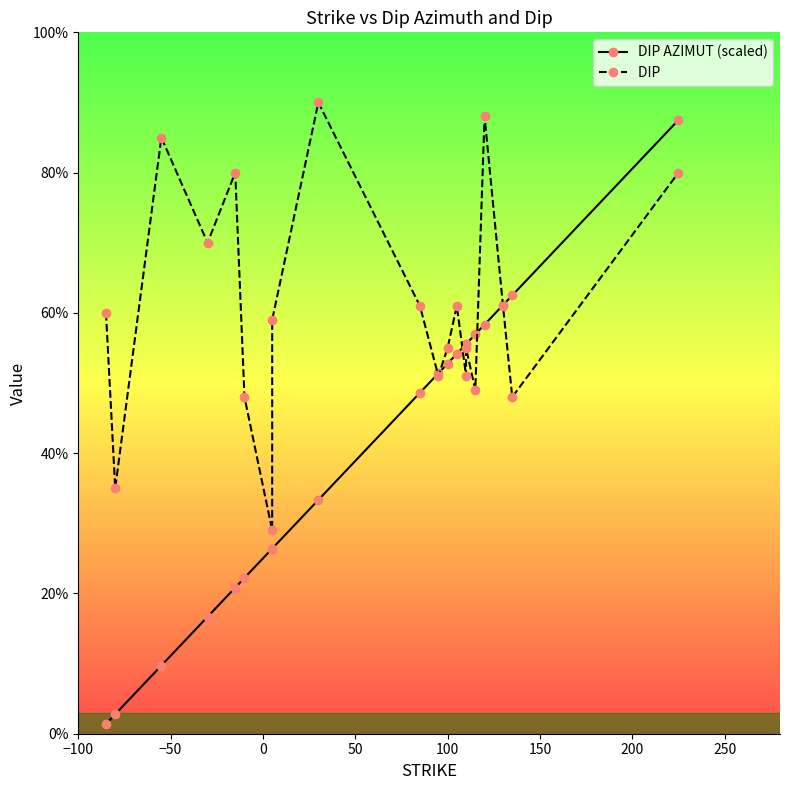

What is the highest value of the DIP AZIMUT (scaled) series?

87.5